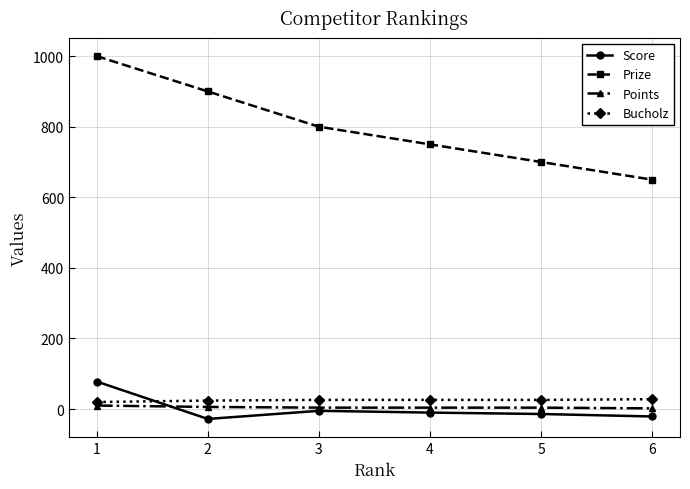

Is the value of Points at 5 greater than the value of Score at 2?

Yes